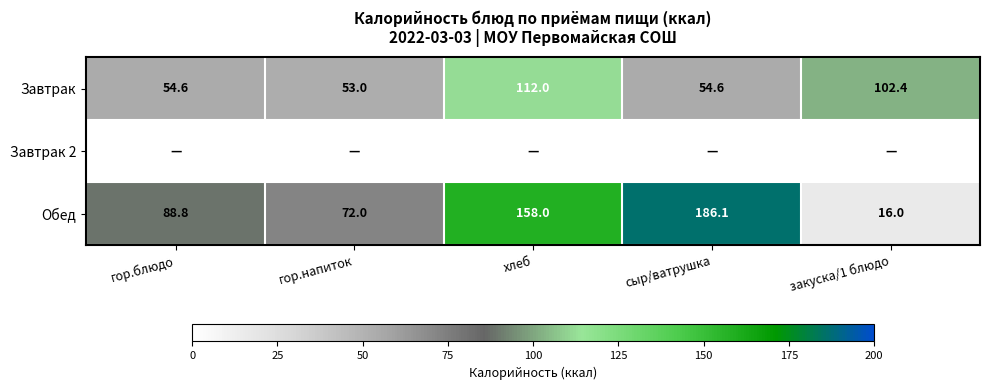

The Завтрак series shows 24.7 at гор.напиток. True or false?

False